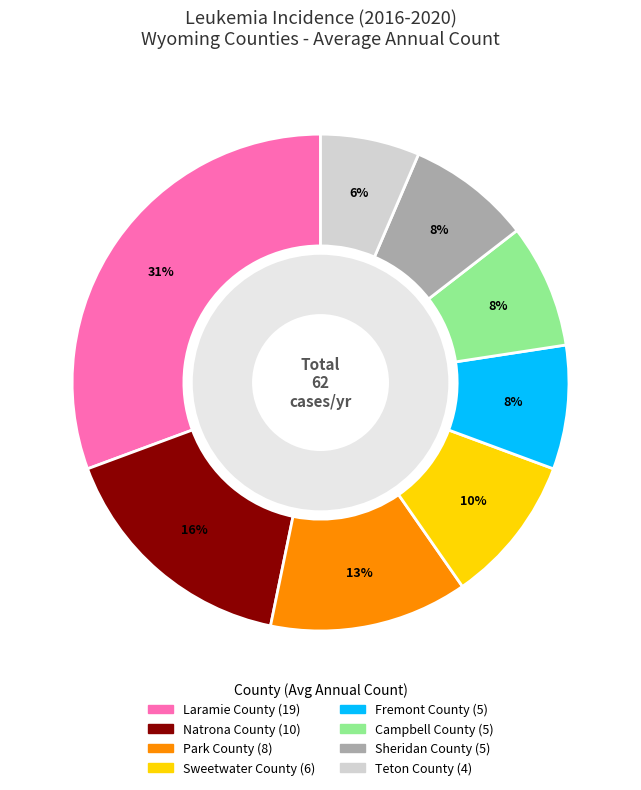

To the nearest percent, what percentage of the pie is Natrona County?

16%